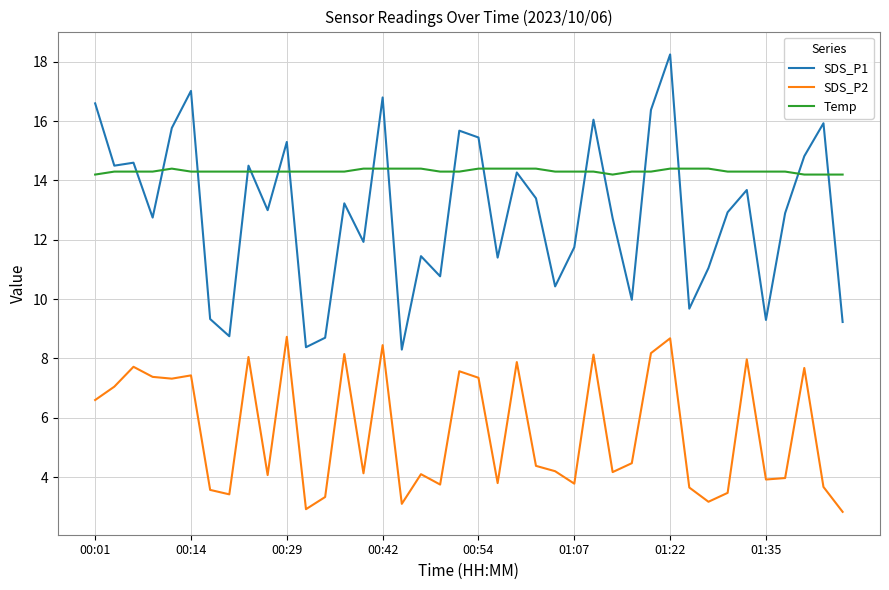

Does the chart have visible grid lines?

Yes